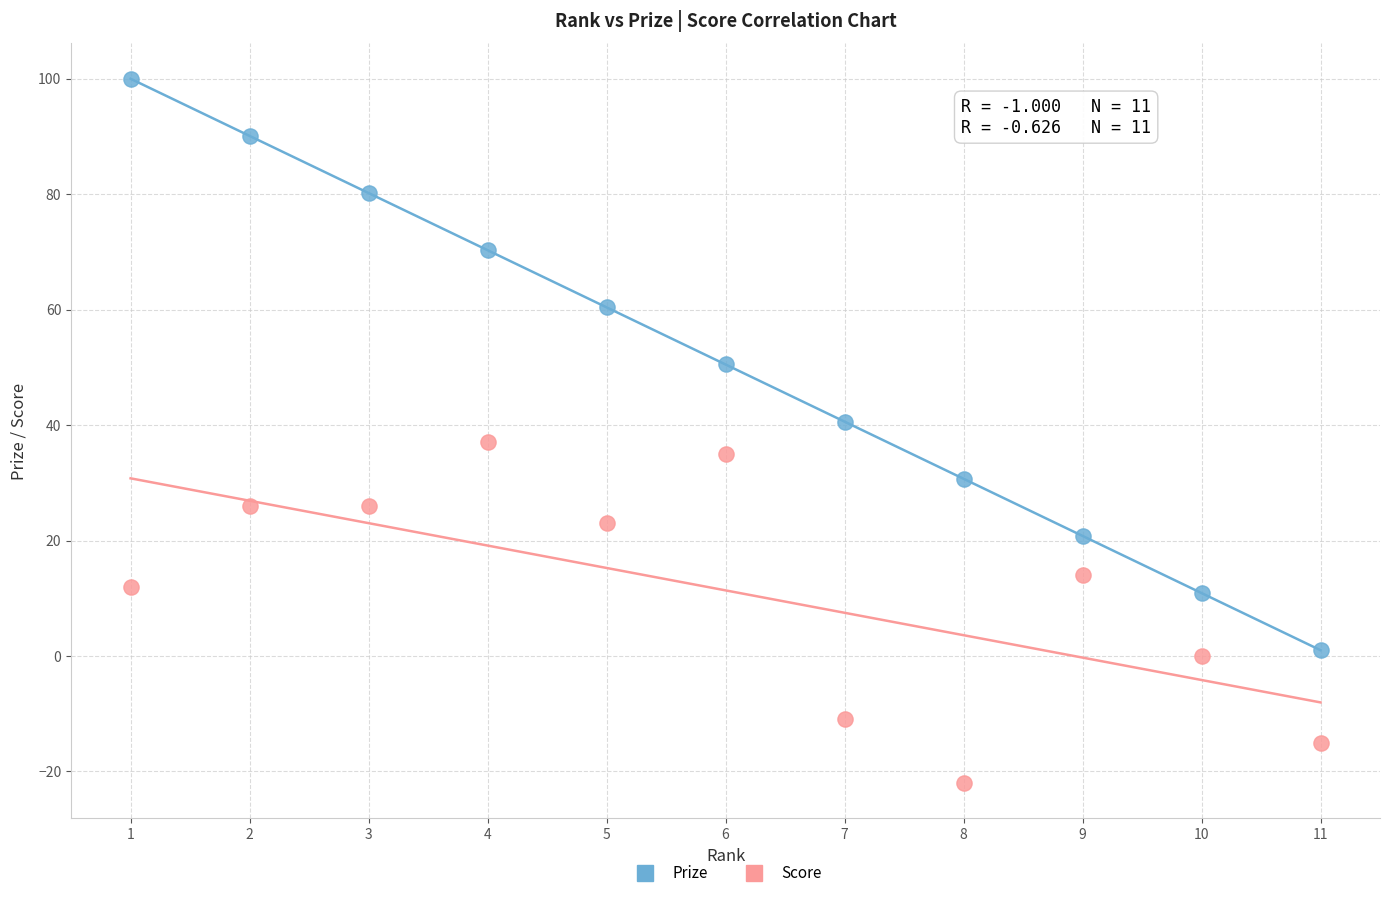

Which series has the largest Y range (max minus min)?

Prize